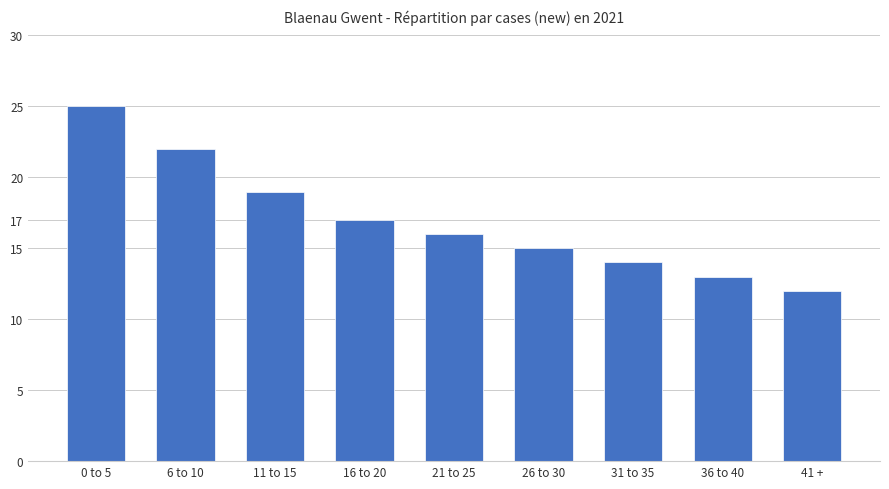

What is the greatest value displayed?

25